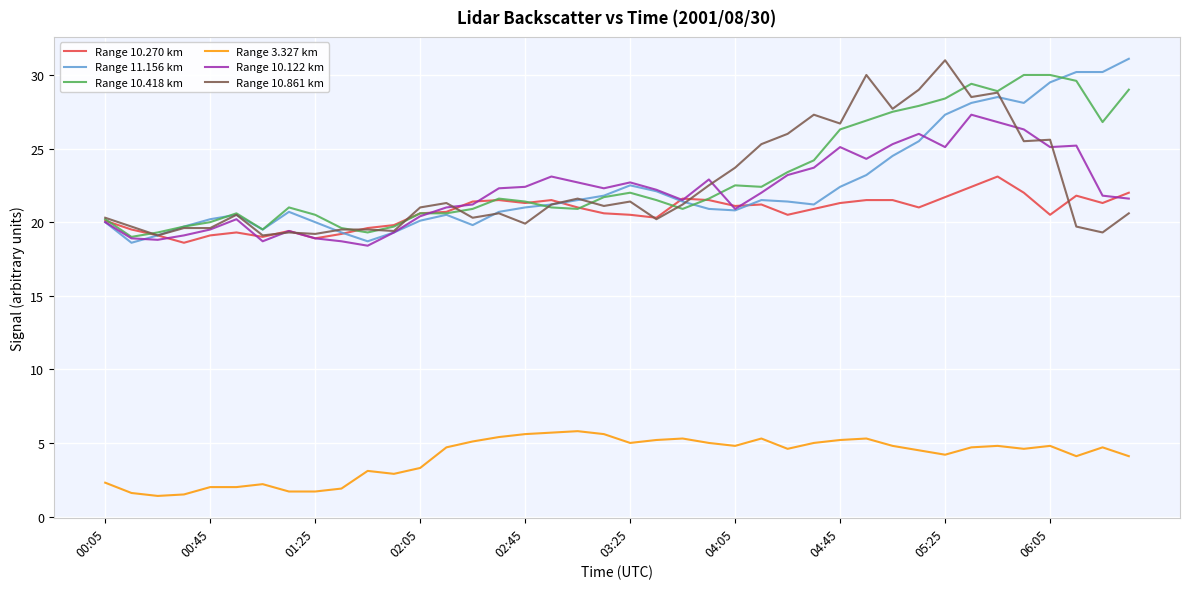

What is the highest value of the Range 10.270 km series?

23.1